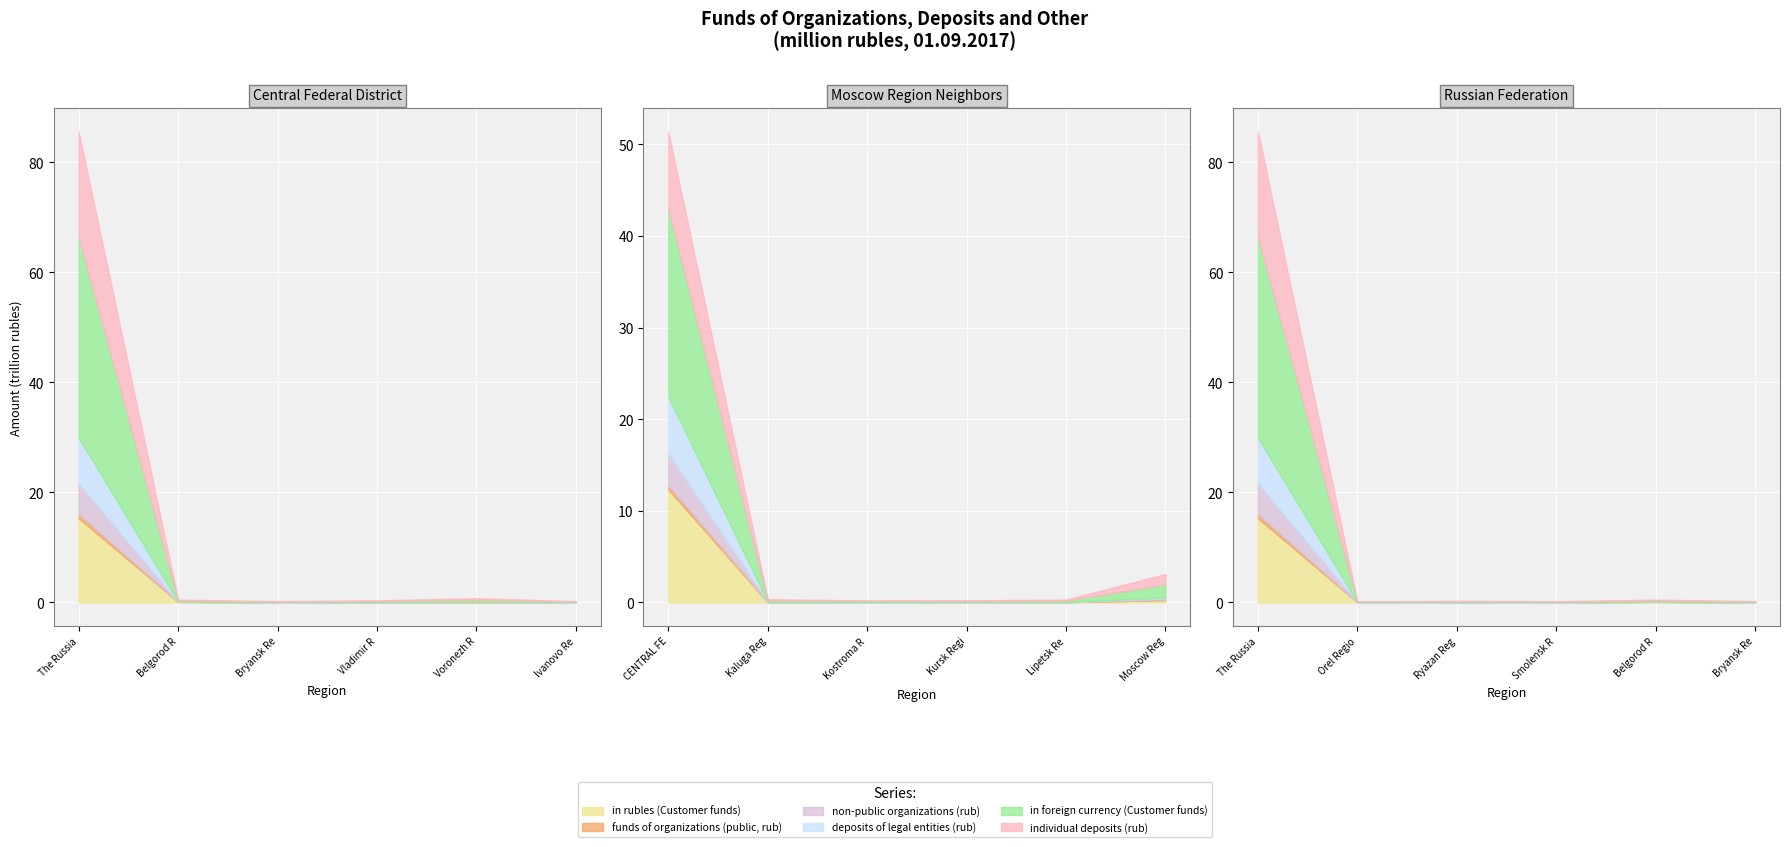

Read the deposits of legal entities (rub) value at Kostroma Region, to the nearest 50.

12550